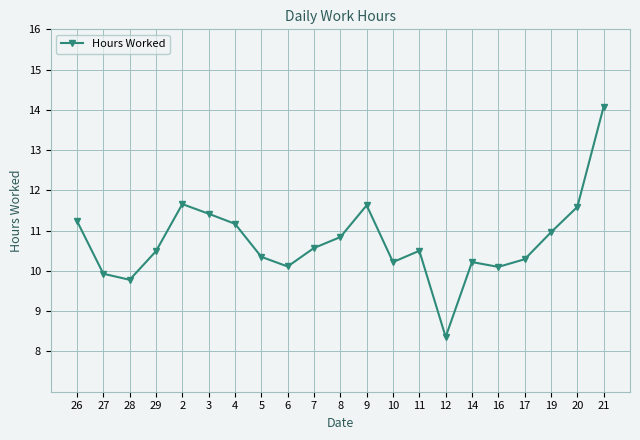

The chart shows a value of 18.1 at 11. True or false?

False